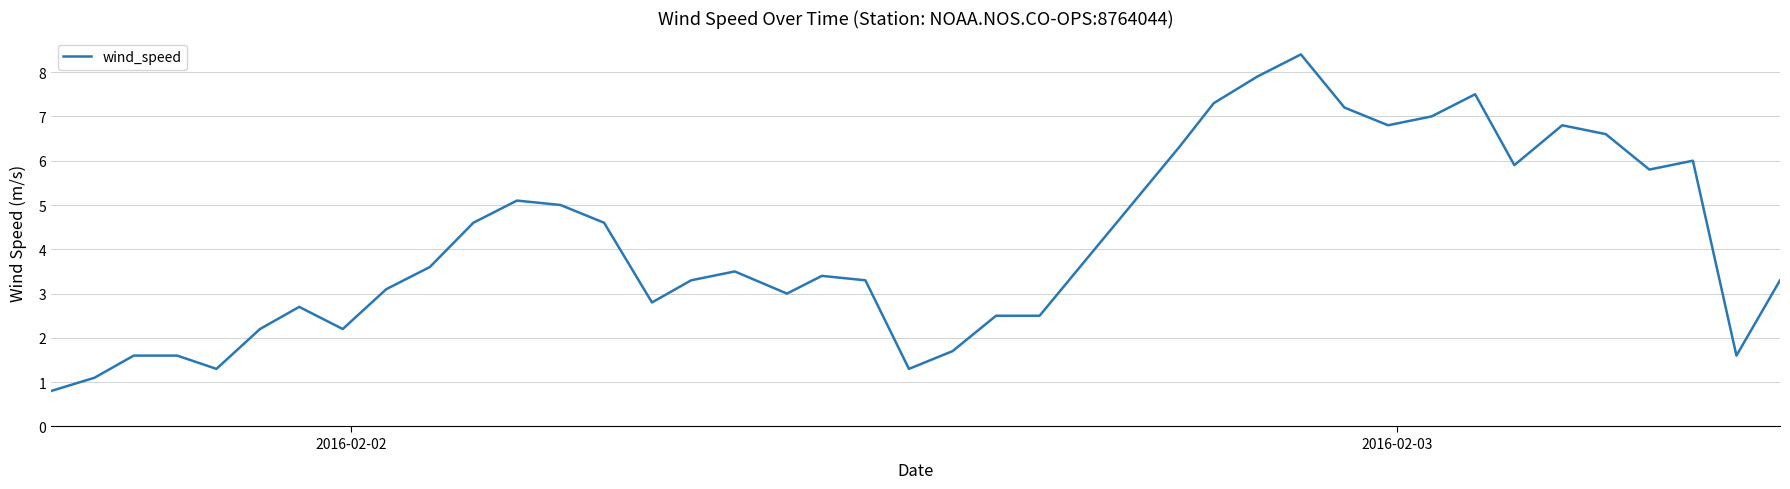

What is the smallest value displayed?

0.8